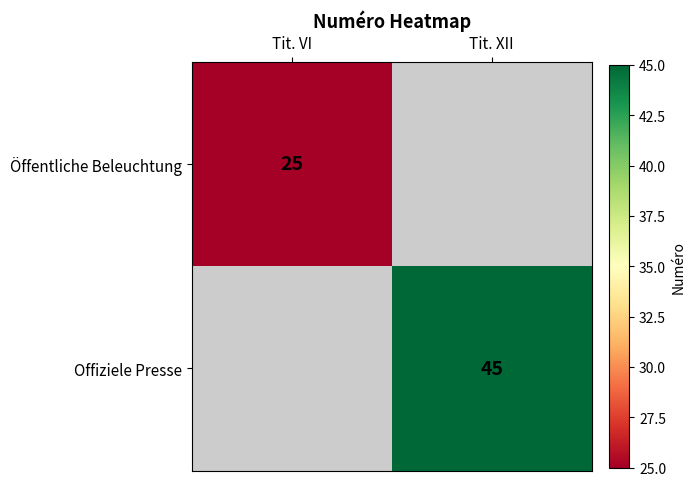

At which category does the chart reach its peak across all series?

Tit. XII